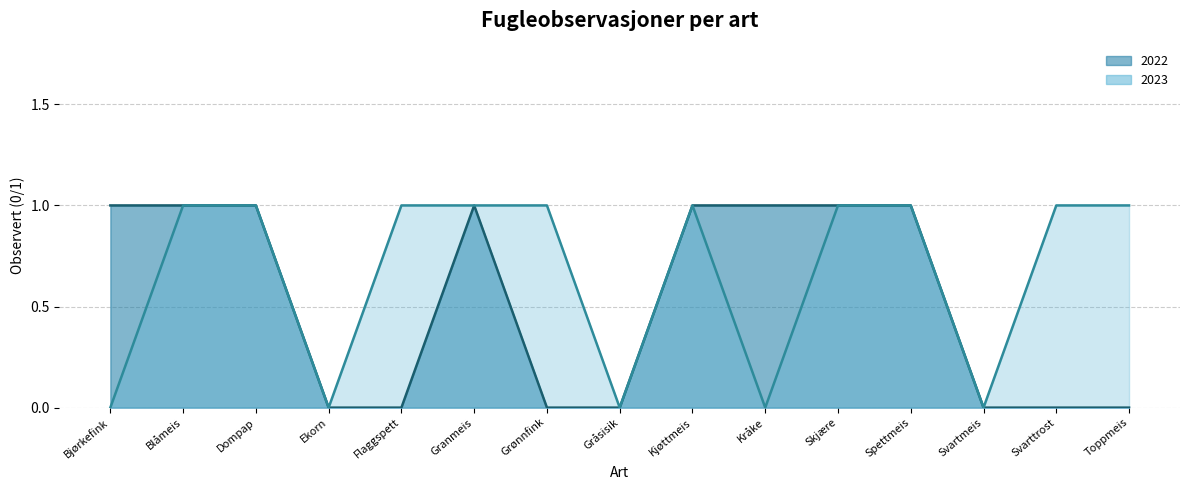

Count the 2023 values in the range 0 to 1.

15